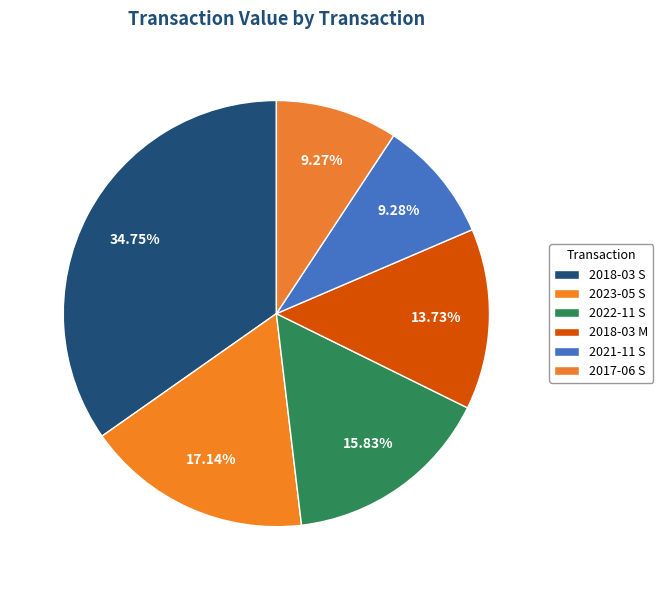

Does 2018-03 S represent more than half of the total?

No